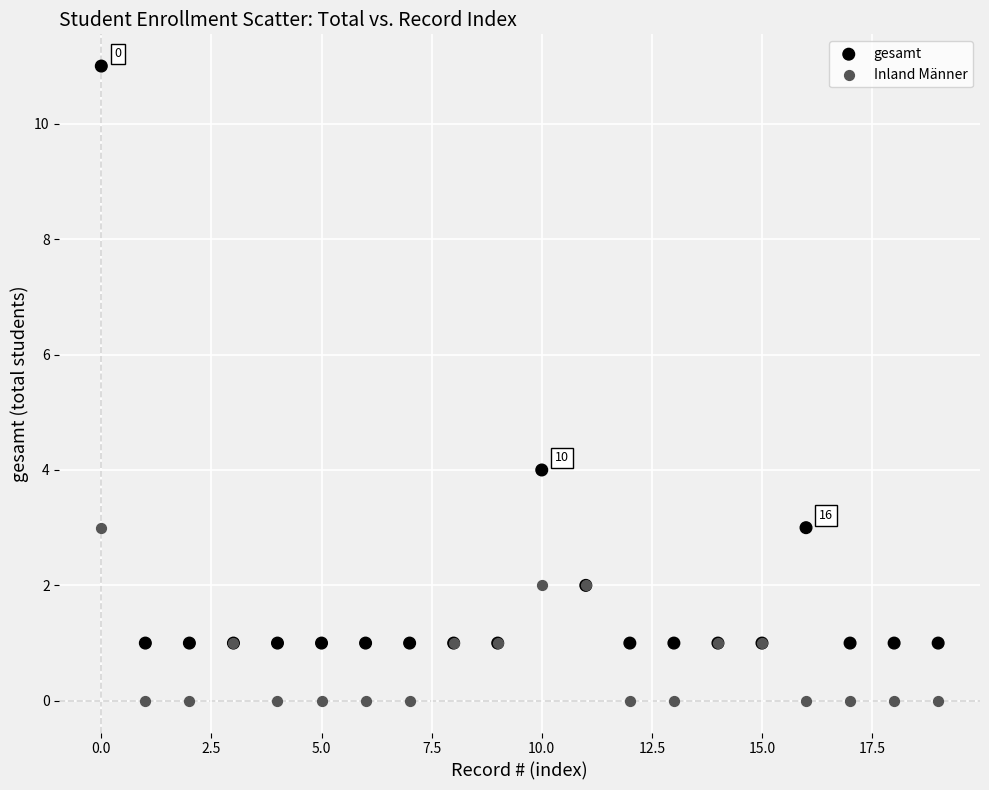

In the gesamt series, what Y value is closest to 6?

4